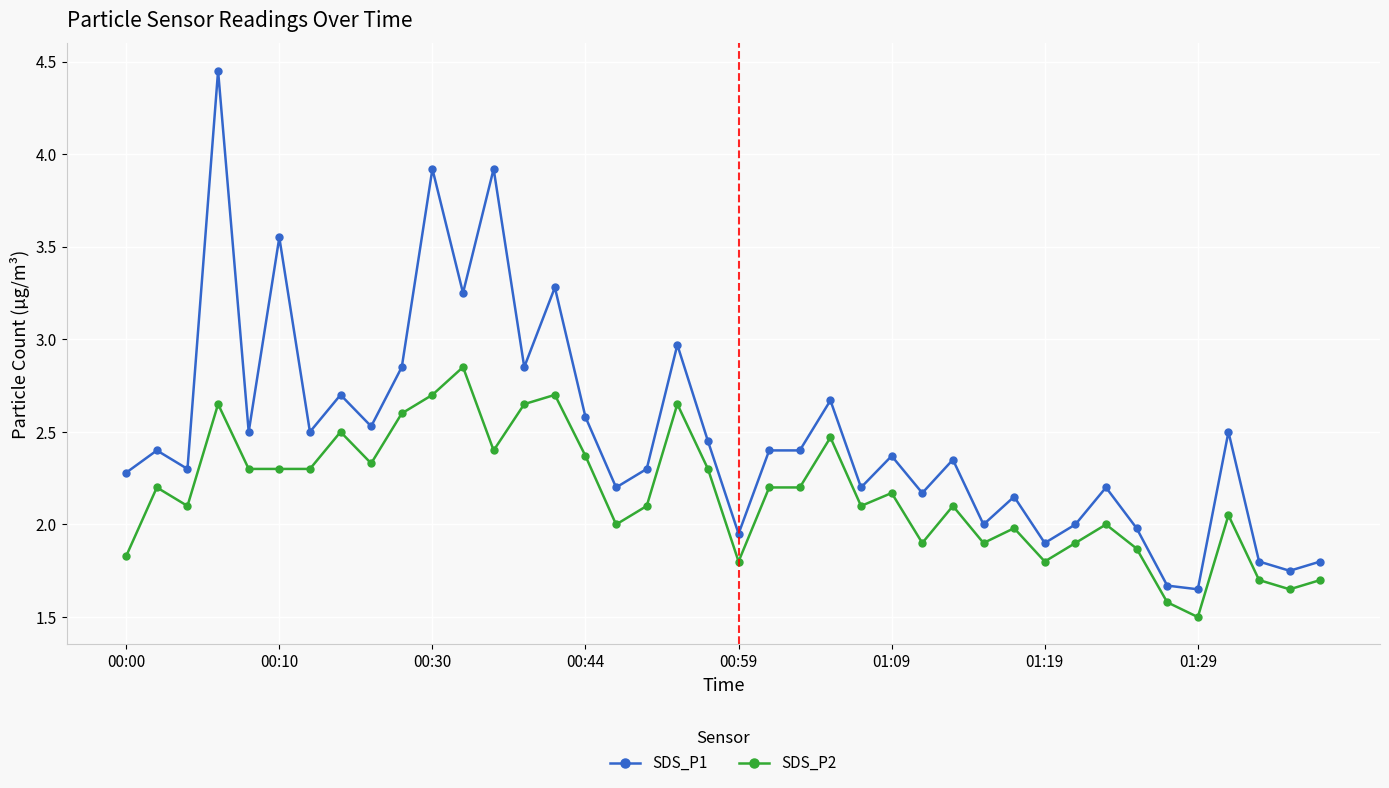

What is the minimum value shown in the chart?

1.5